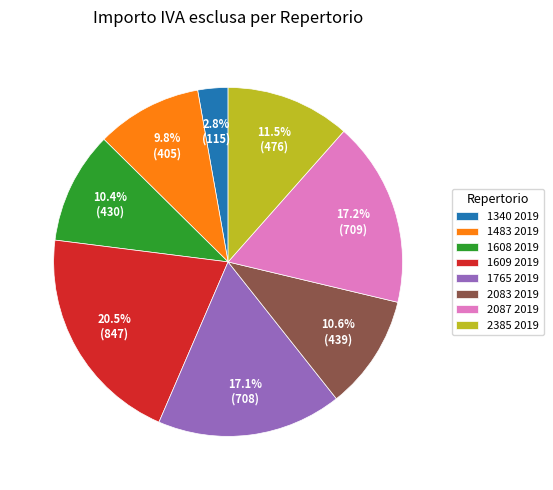

How many segments does this pie chart have?

8